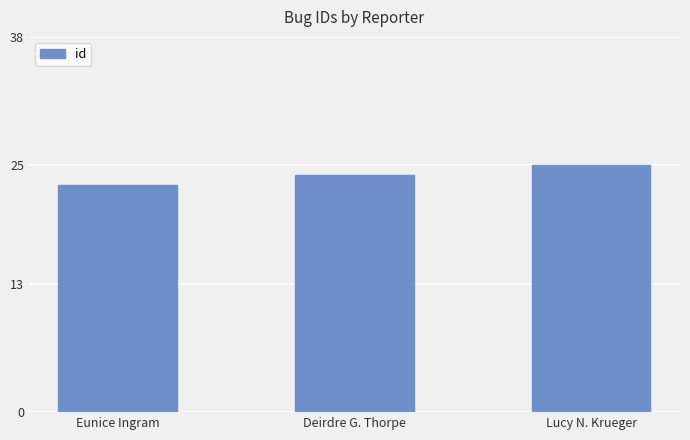

Does the chart contain stacked bars?

No